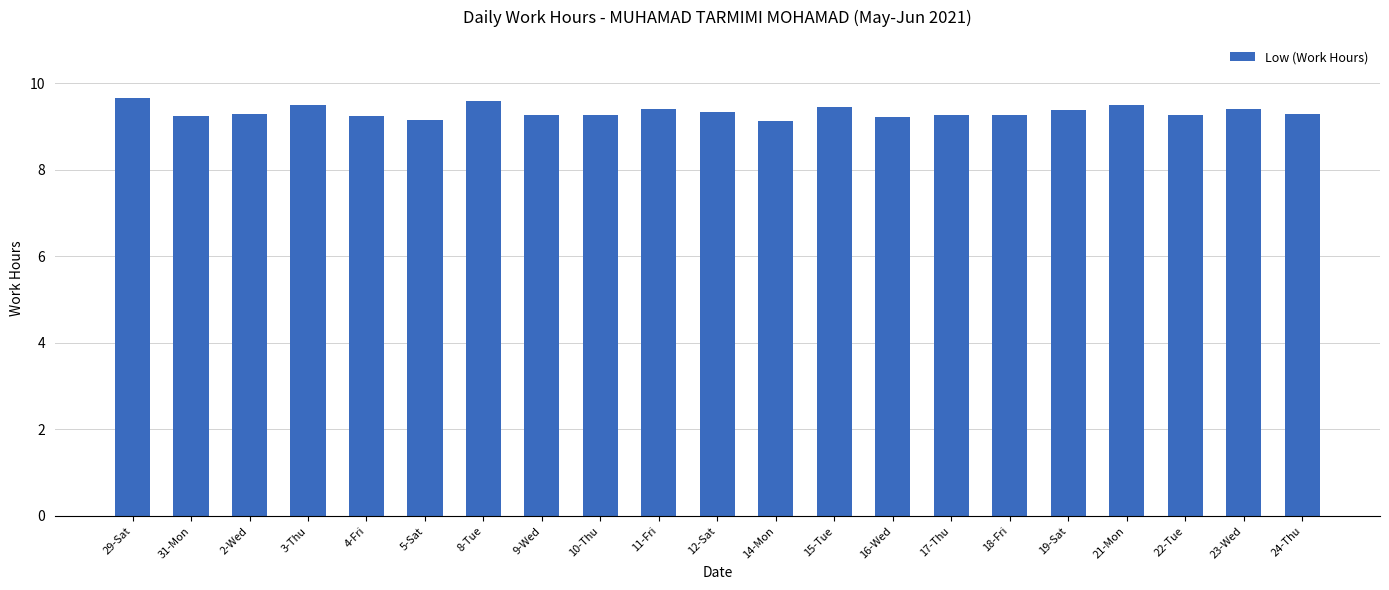

What is the change in value from 29-Sat to 11-Fri?

-0.2